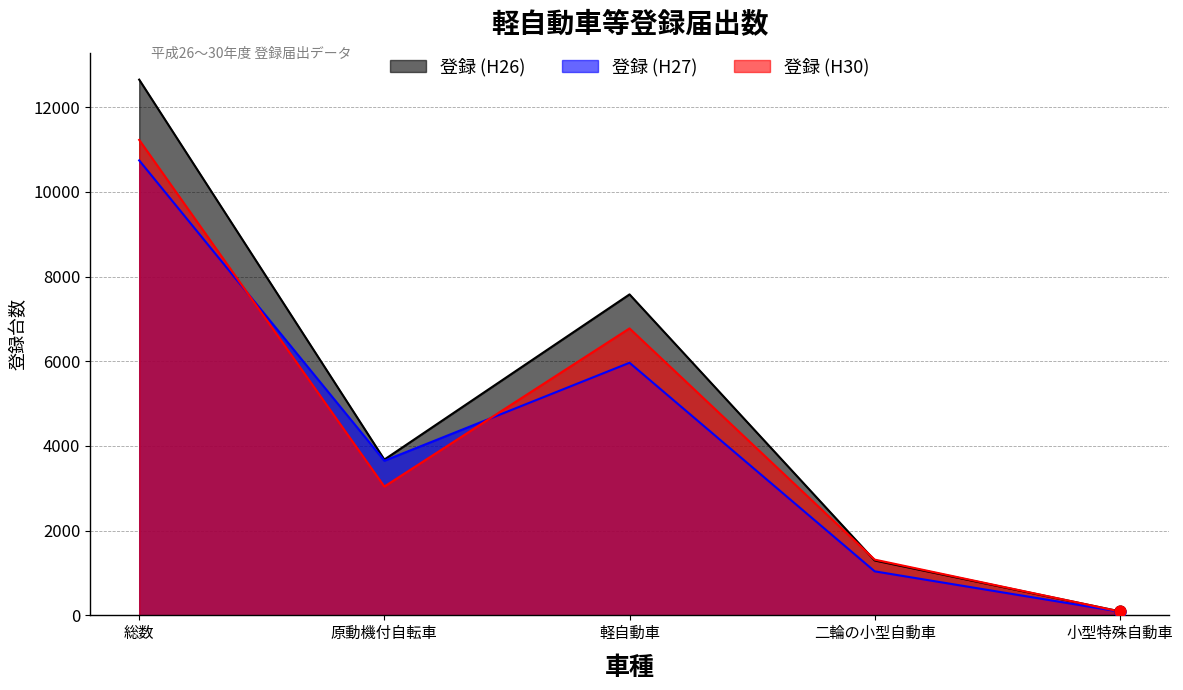

Which series has the largest Y range (max minus min)?

登録 (H26)